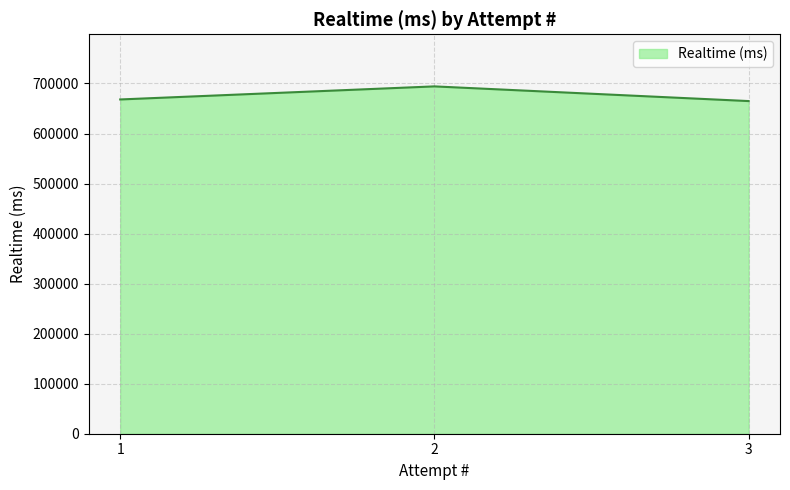

What is the approximate value at 3?

664846